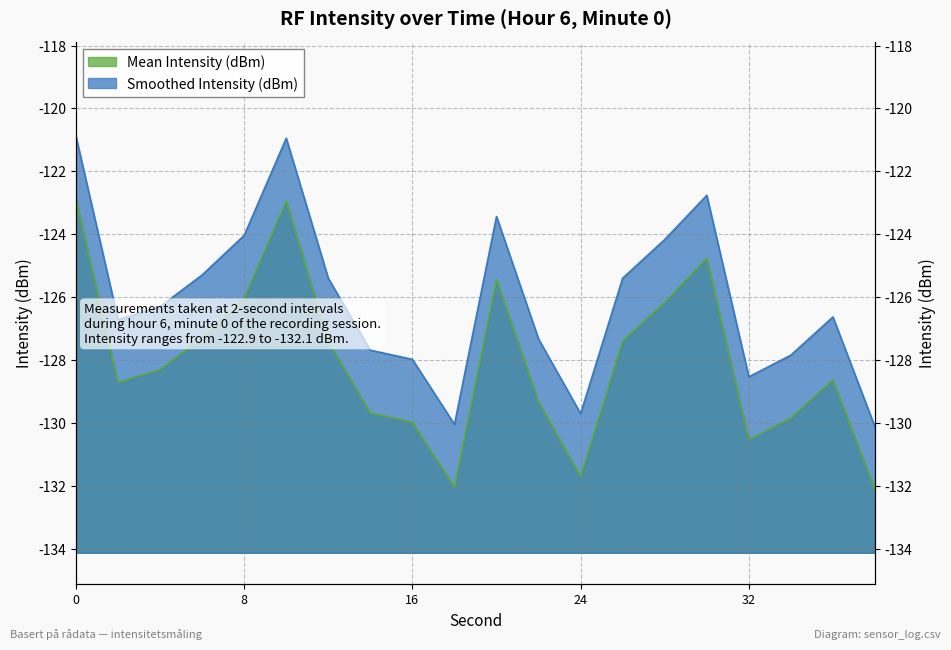

Is it true that Smoothed Intensity (dBm) equals -127.7 at 14?

True